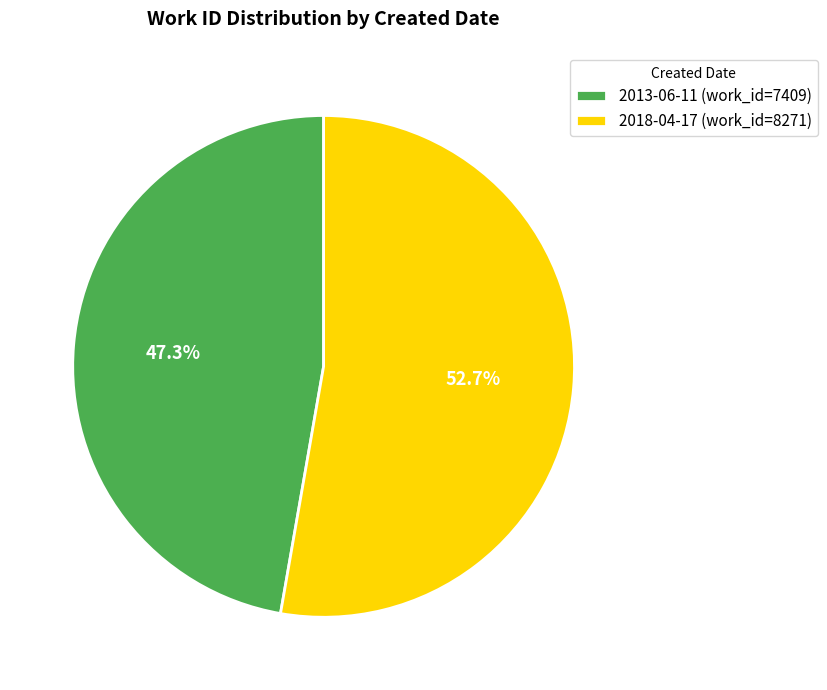

Between 2018-04-17 (work_id=8271) and 2013-06-11 (work_id=7409), which is larger?

2018-04-17 (work_id=8271)